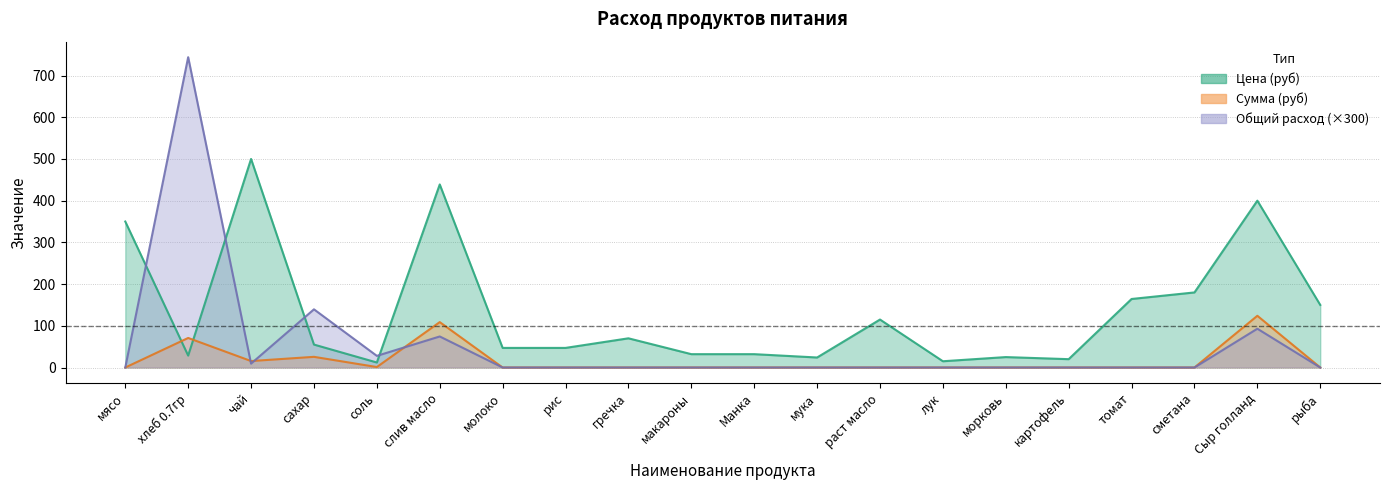

Reading right to left, what are all the values shown in this chart?

Цена (руб): рыба=150.0	Сыр голланд=400.0	сметана=180.0	томат=164.3	картофель=20.0	морковь=25.0	лук=15.0	раст масло=115.0	мука=24.0	Манка=32.0	макароны=32.0	гречка=70.0	рис=47.0	молоко=47.0	слив масло=438.9	соль=12.0	сахар=55.0	чай=500.0	хлеб 0.7гр=28.6	мясо=350.0
Сумма (руб): рыба=0.0	Сыр голланд=124.0	сметана=0.0	томат=0.0	картофель=0.0	морковь=0.0	лук=0.0	раст масло=0.0	мука=0.0	Манка=0.0	макароны=0.0	гречка=0.0	рис=0.0	молоко=0.0	слив масло=108.8	соль=1.1	сахар=25.6	чай=15.5	хлеб 0.7гр=70.9	мясо=0.0
Общий расход: рыба=0.0	Сыр голланд=93.0	сметана=0.0	томат=0.0	картофель=0.0	морковь=0.0	лук=0.0	раст масло=0.0	мука=0.0	Манка=0.0	макароны=0.0	гречка=0.0	рис=0.0	молоко=0.0	слив масло=74.4	соль=27.9	сахар=139.5	чай=9.3	хлеб 0.7гр=744.0	мясо=0.0